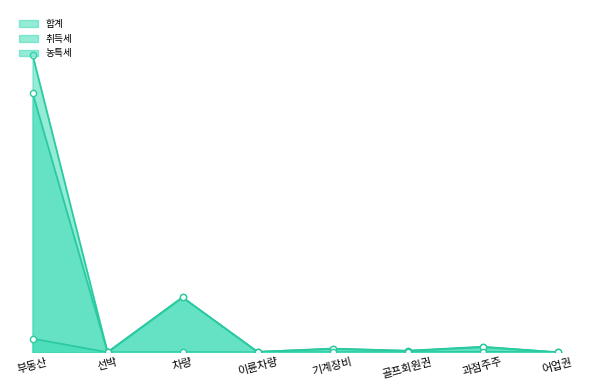

What is the total value across all series at 부동산?

12770536380